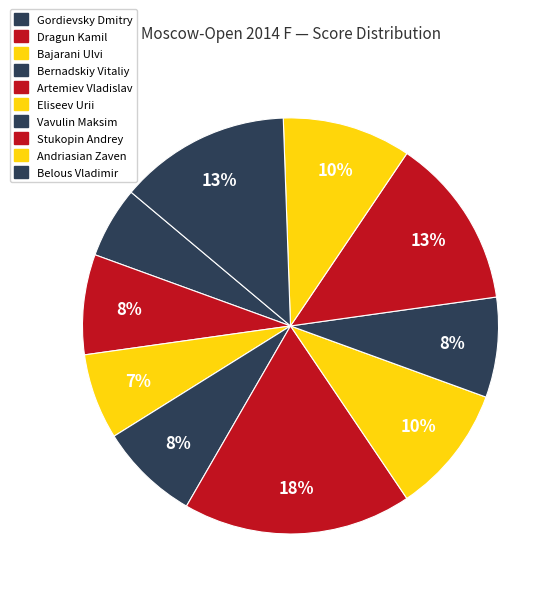

To the nearest percent, what is the average slice percentage?

10%